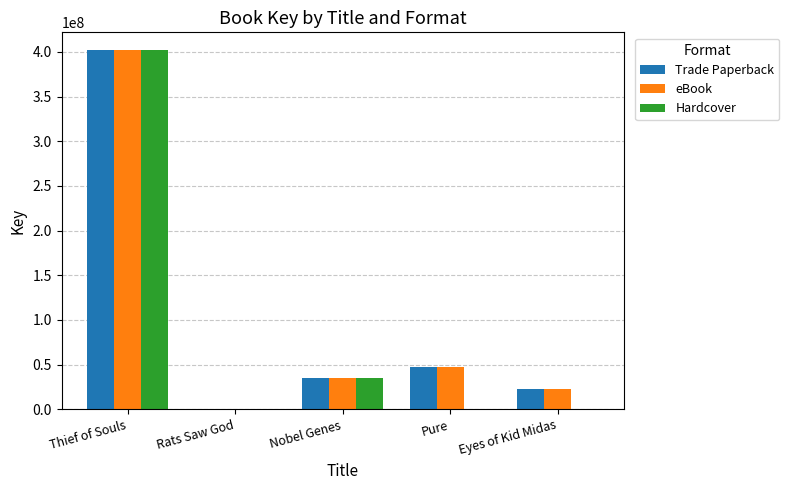

What is the highest value of the Trade Paperback series?

401751858